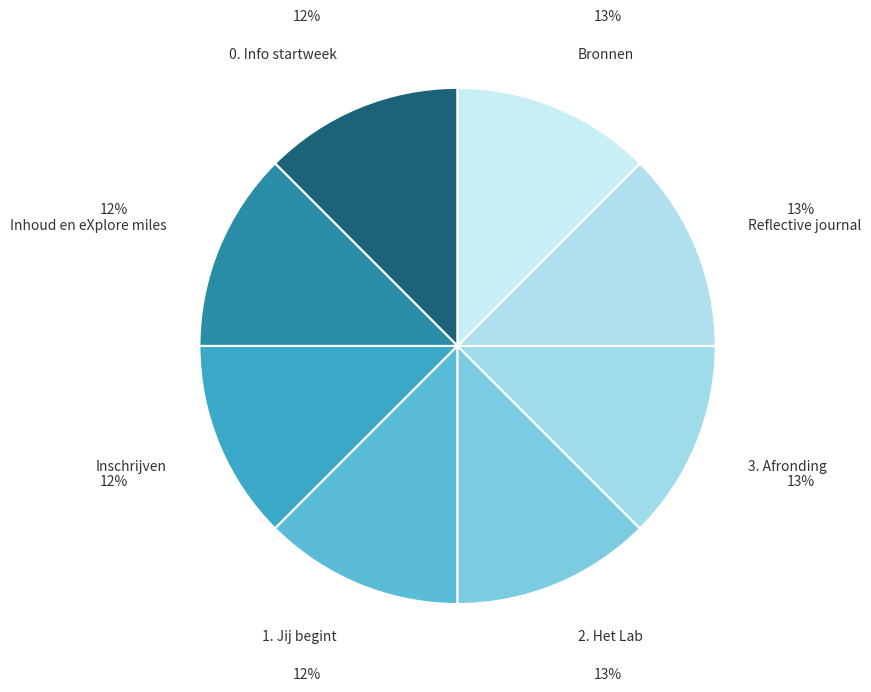

Is there a majority slice in this chart?

No